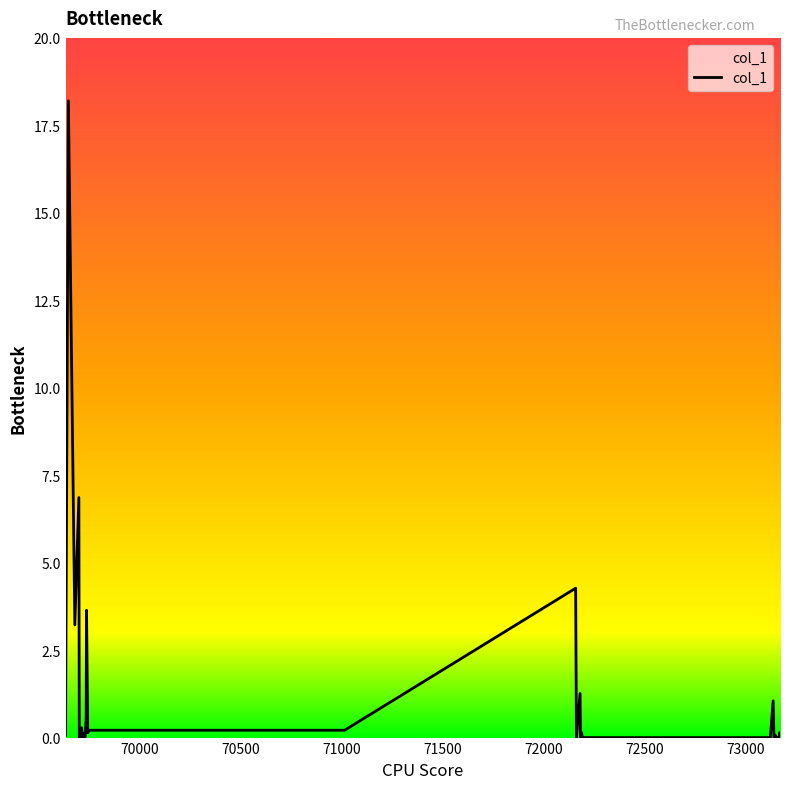

How many lines are shown in the chart?

1